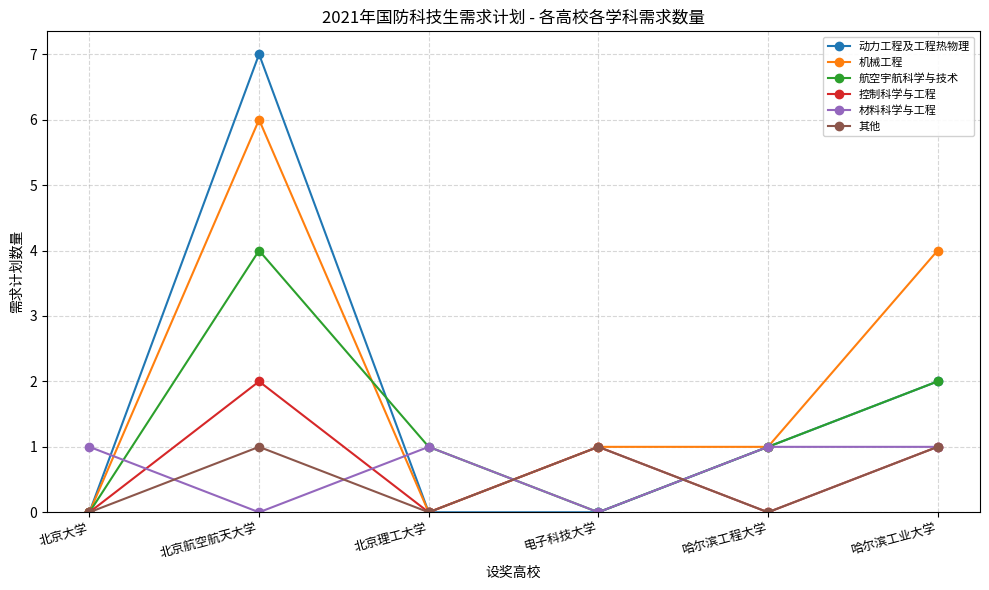

What is the difference between the 材料科学与工程 values at 电子科技大学 and 北京大学?

1